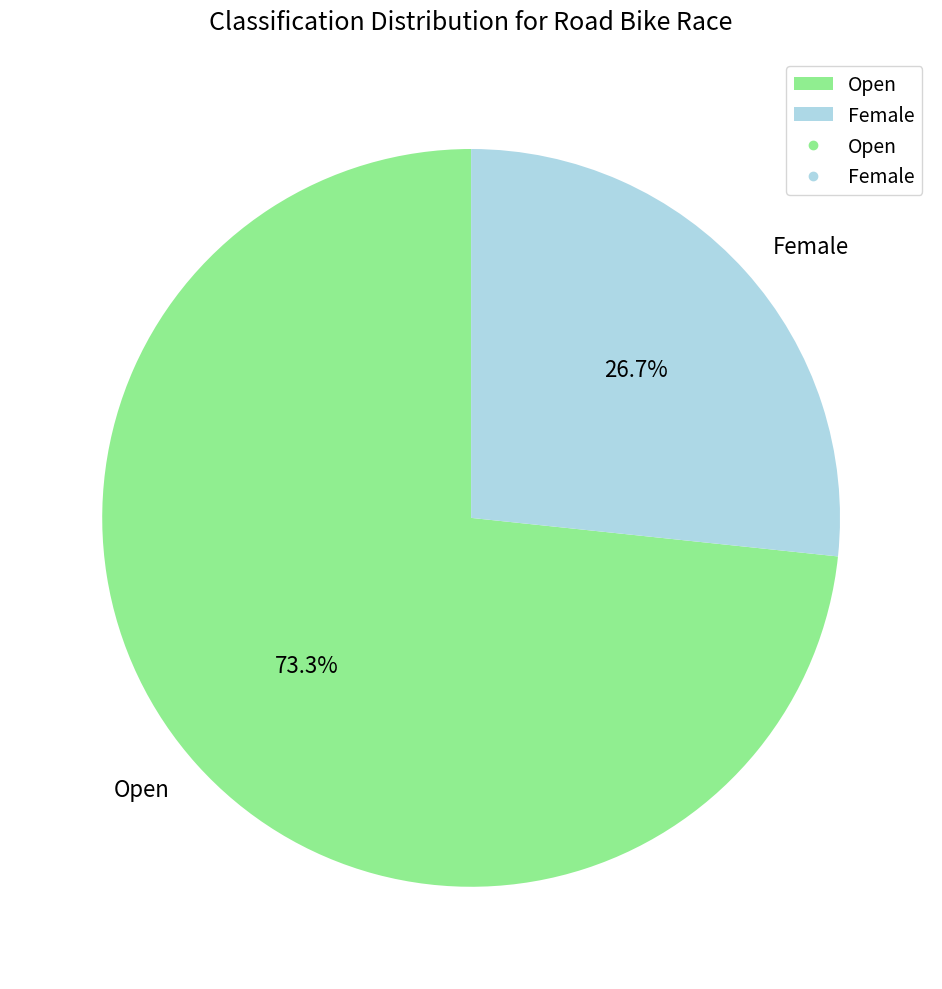

The Open slice represents 73% of the pie. True or false?

True